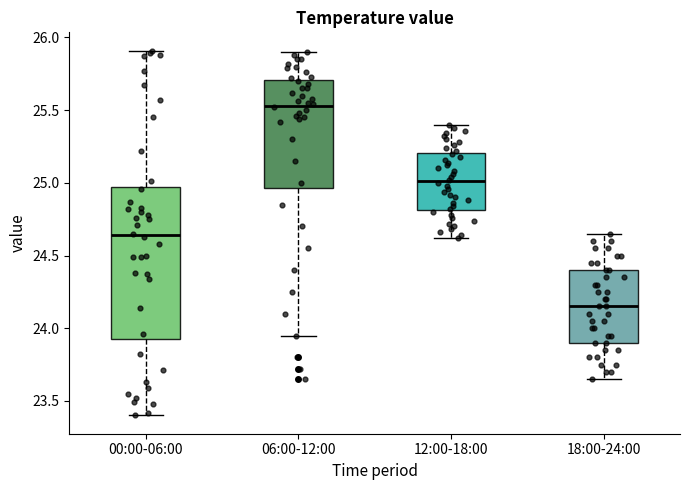

Where does the median line of the box for 06:00-12:00 sit on the y-axis? The values are not printed on the chart, so give them approximately, as read against the axis.

25.55